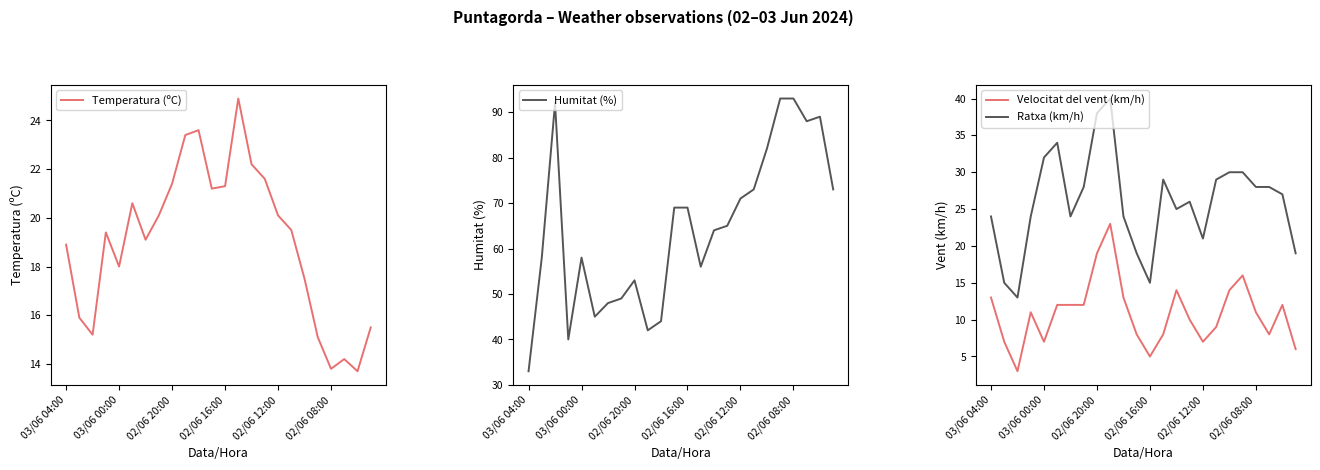

At which category does the chart reach its peak across all series?

19